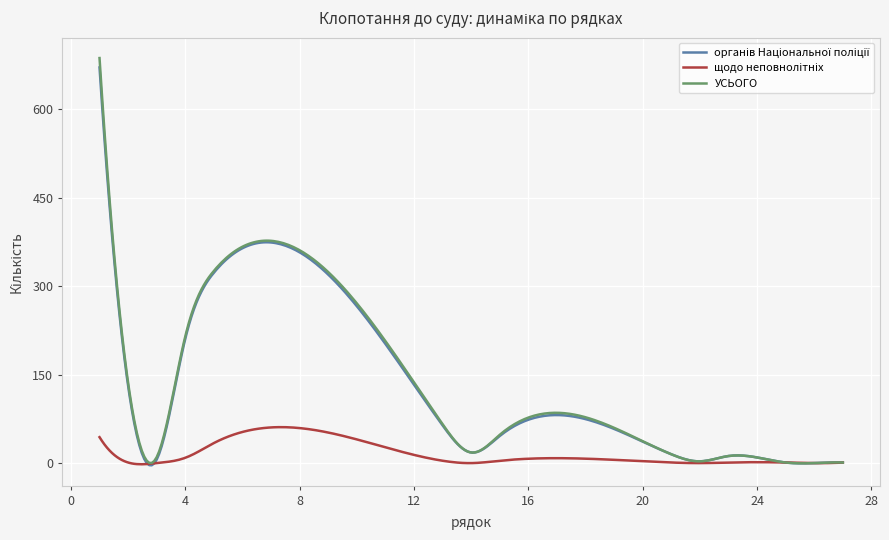

Which series has the widest spread of values?

УСЬОГО